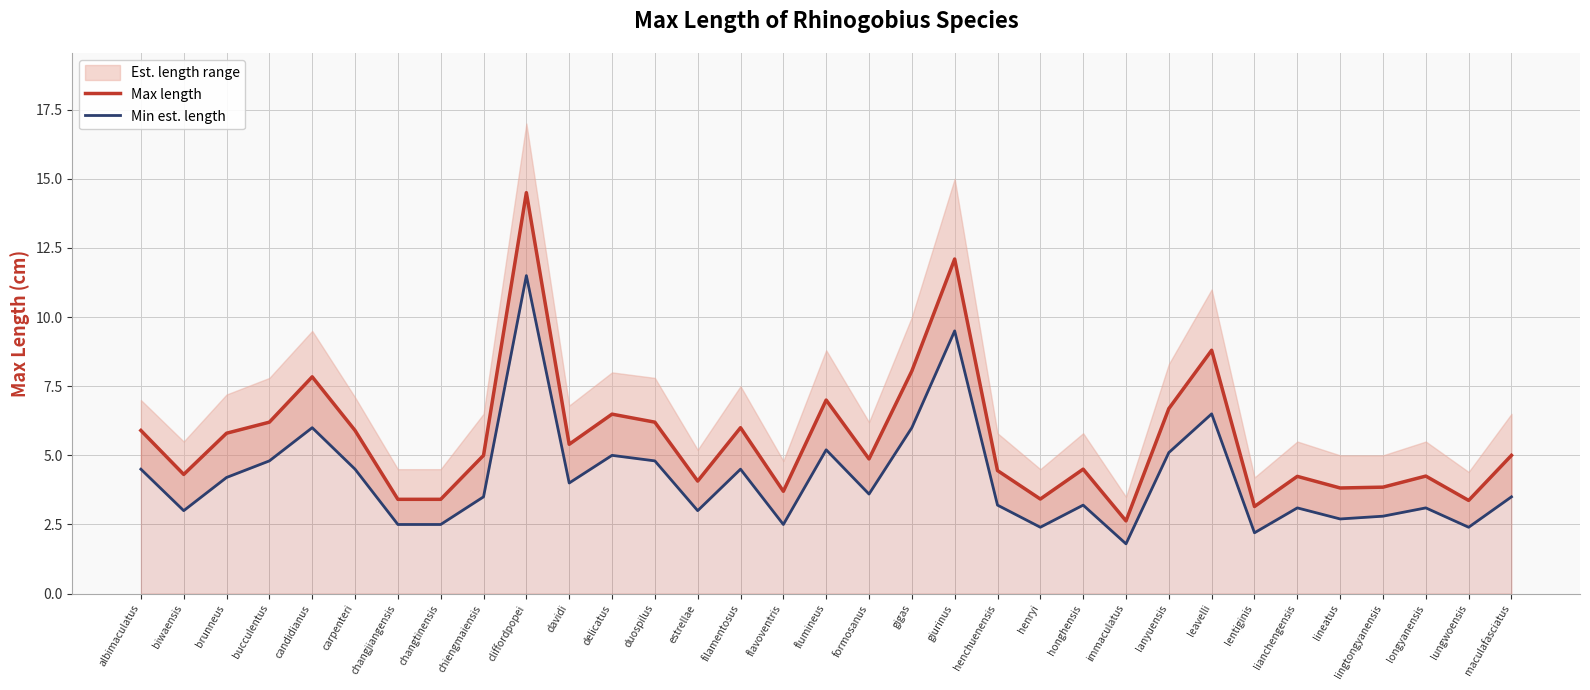

At how many categories does at least one series exceed 6?

10